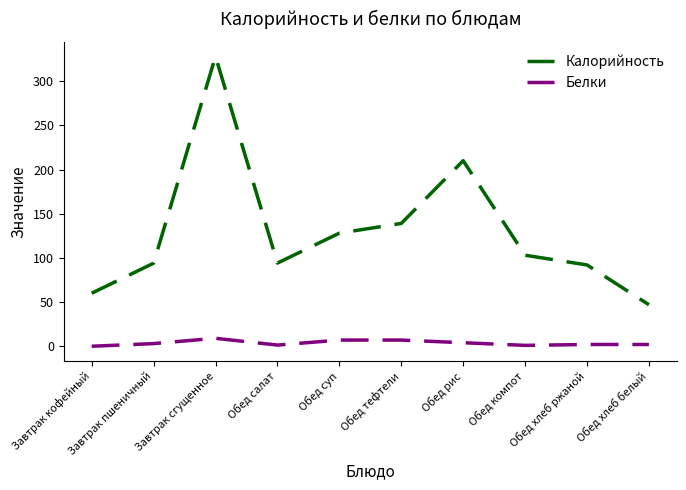

What is the total value across all series at Обед хлеб ржаной?

94.0